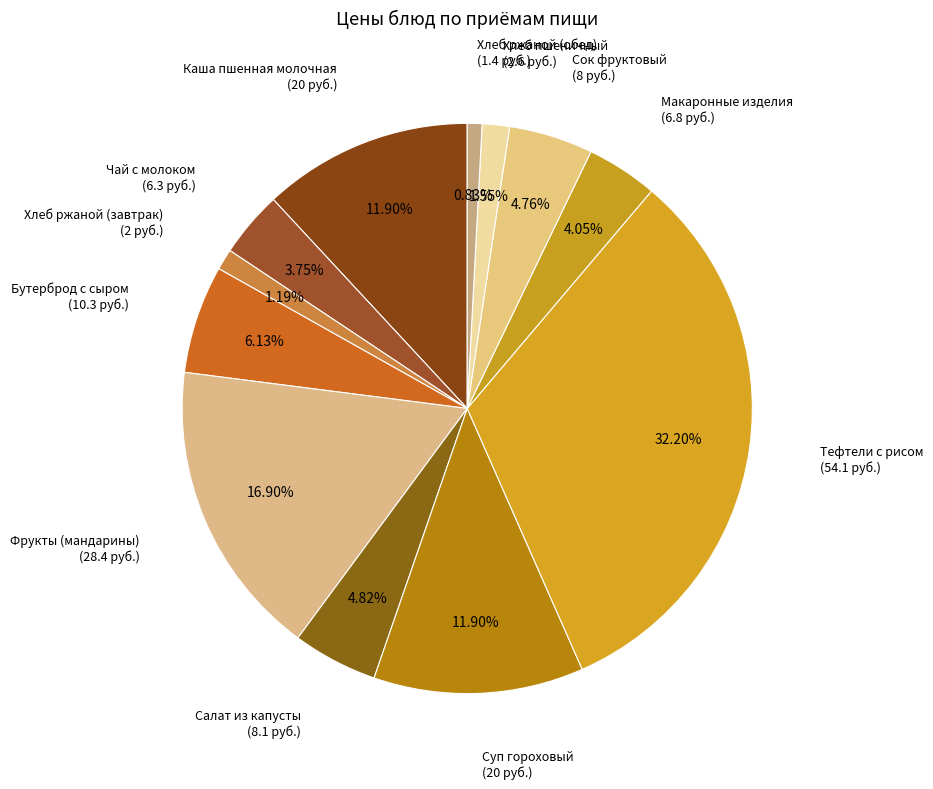

What is the largest slice in the pie chart?

Тефтели с рисом